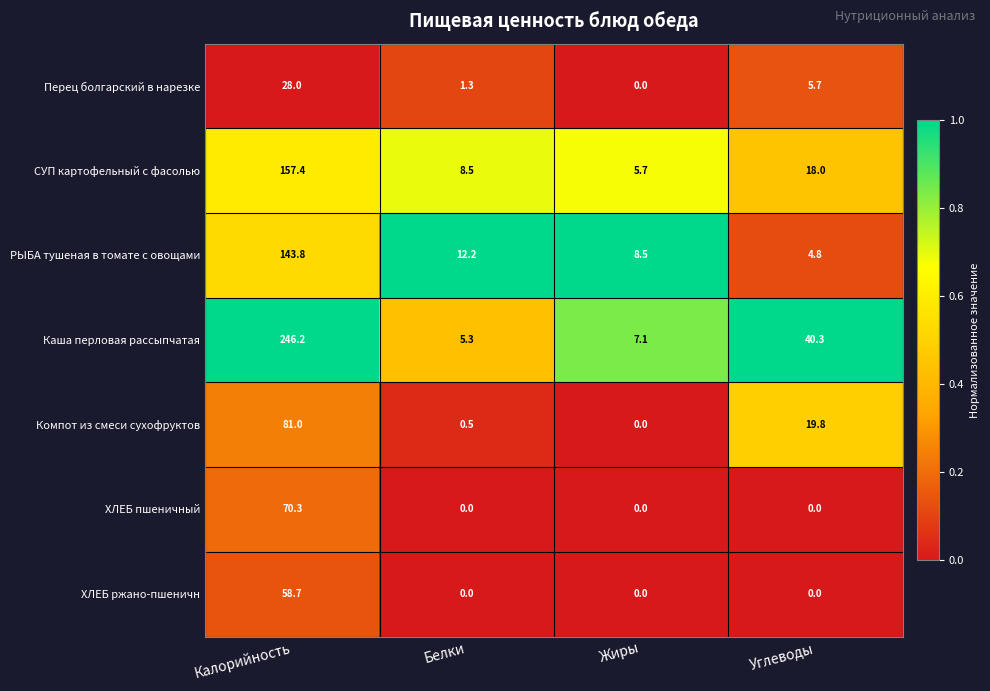

Reading right to left, what are all the values shown in this chart?

Перец болгарский в нарезке: 5.7	0.0	1.3	28.0
СУП картофельный с фасолью: 18.0	5.7	8.5	157.4
РЫБА тушеная в томате с овощами: 4.8	8.5	12.2	143.8
Каша перловая рассыпчатая: 40.3	7.1	5.3	246.2
Компот из смеси сухофруктов: 19.8	0.0	0.5	81.0
ХЛЕБ пшеничный: 0.0	0.0	0.0	70.3
ХЛЕБ ржано-пшеничн: 0.0	0.0	0.0	58.7